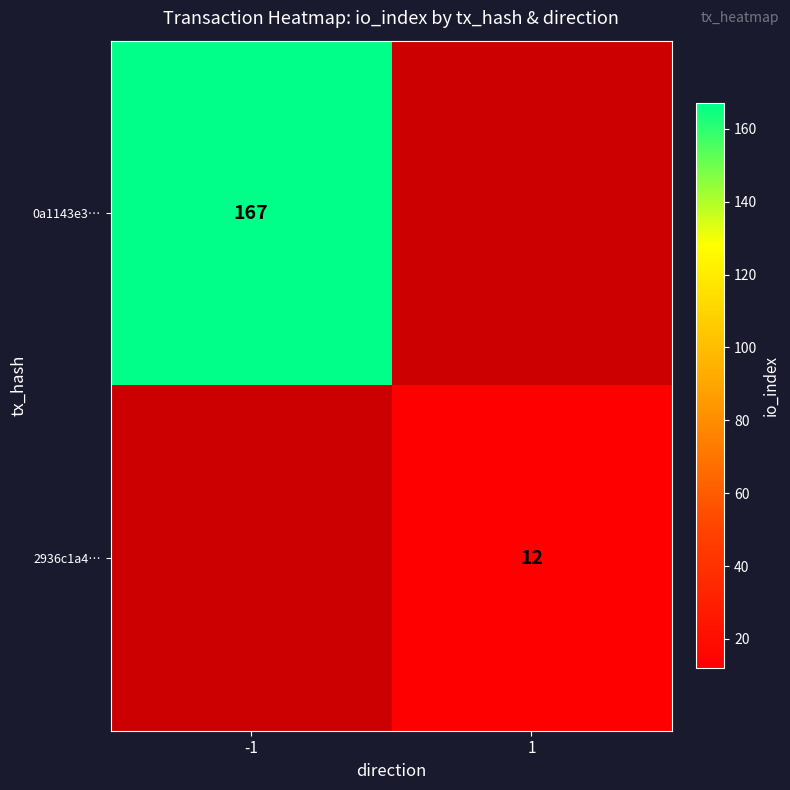

Is it true that 0a1143e3… equals 218 at -1?

False